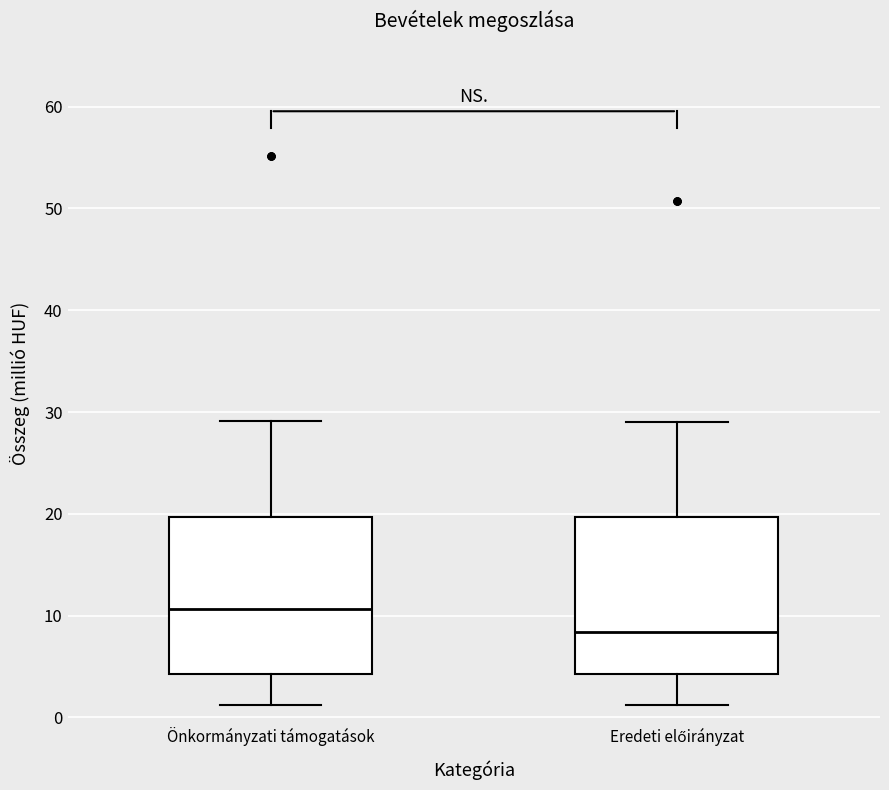

Where is the upper edge of the box for Önkormányzati támogatások on the y-axis? The values are not printed on the chart, so give them approximately, as read against the axis.

20